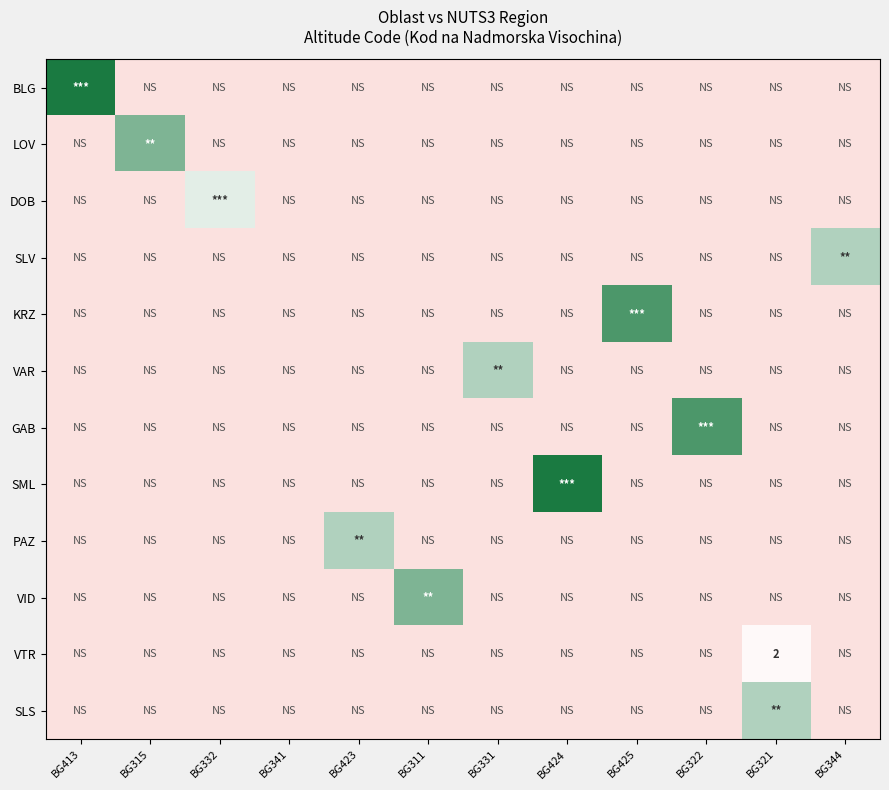

At which label does SML reach its minimum?

BG413